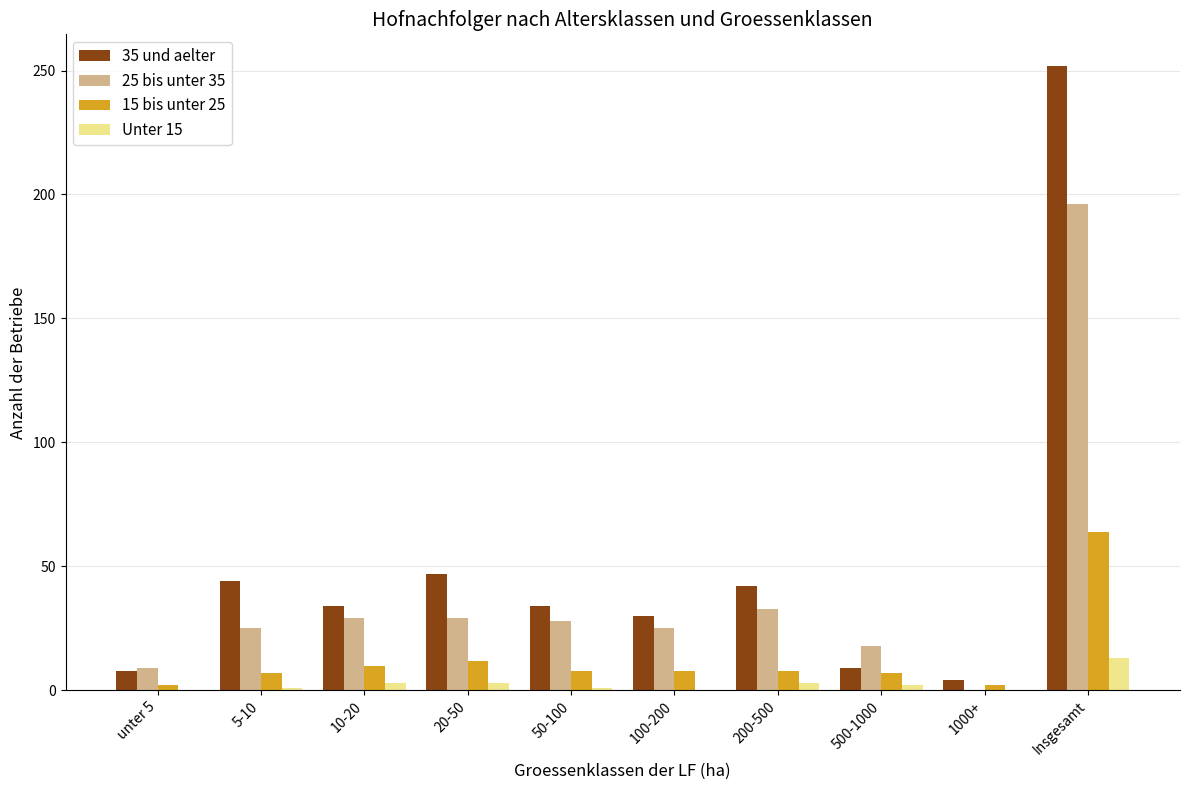

Which series changed the most between unter 5 and 50-100?

35 und aelter